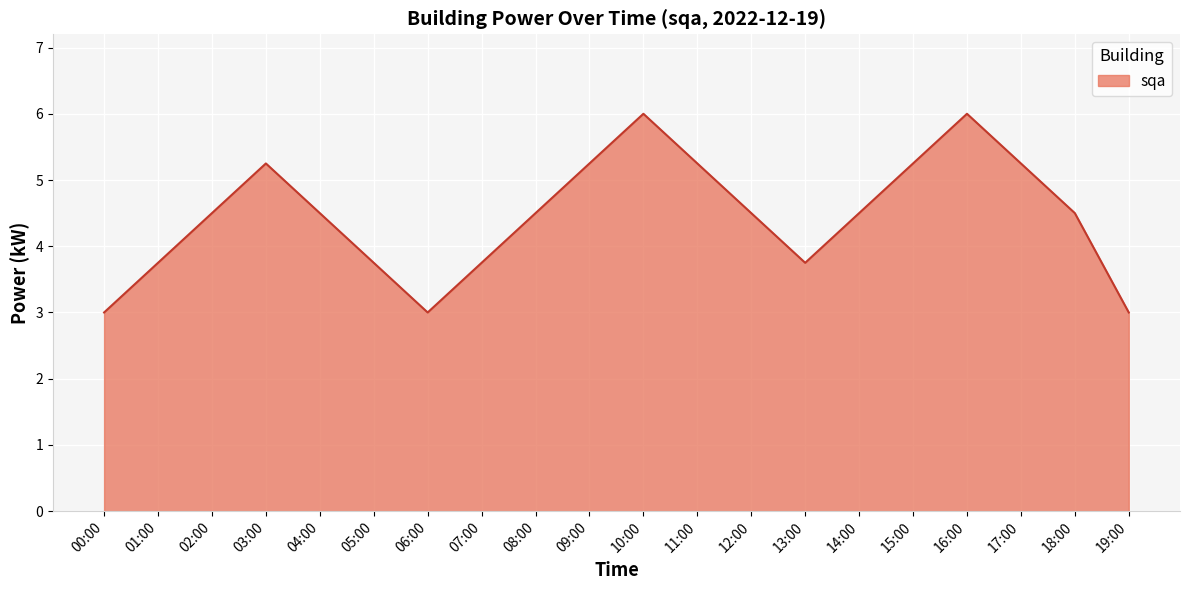

Approximately how many times larger is the value at 15:00 compared to 17:00?

1.0